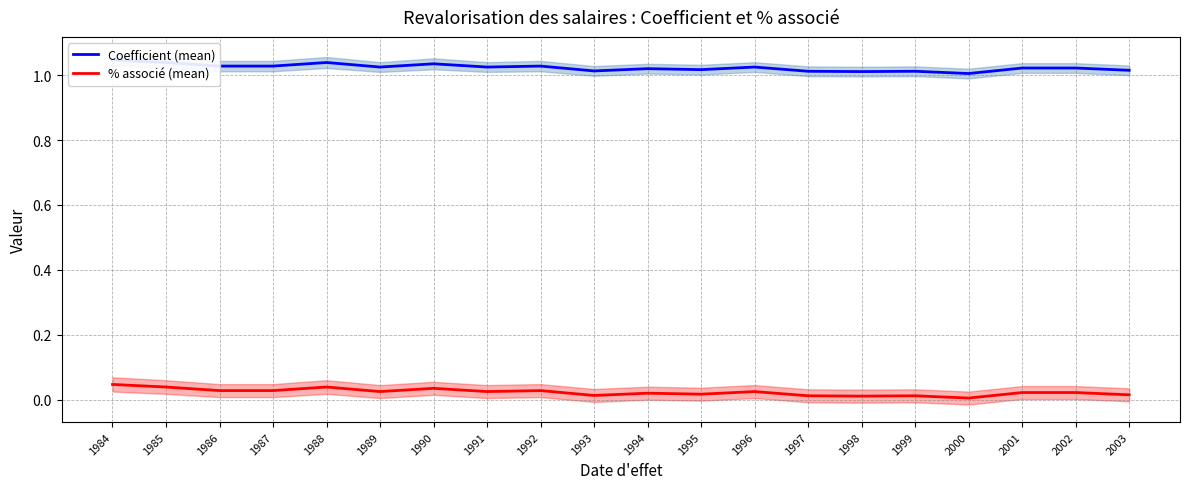

Rank the categories by Coefficient (mean) value from lowest to highest.

2000, 1998, 1997, 1999, 1993, 2003, 1995, 1994, 2001, 2002, 1989, 1991, 1996, 1986, 1987, 1992, 1990, 1985, 1988, 1984